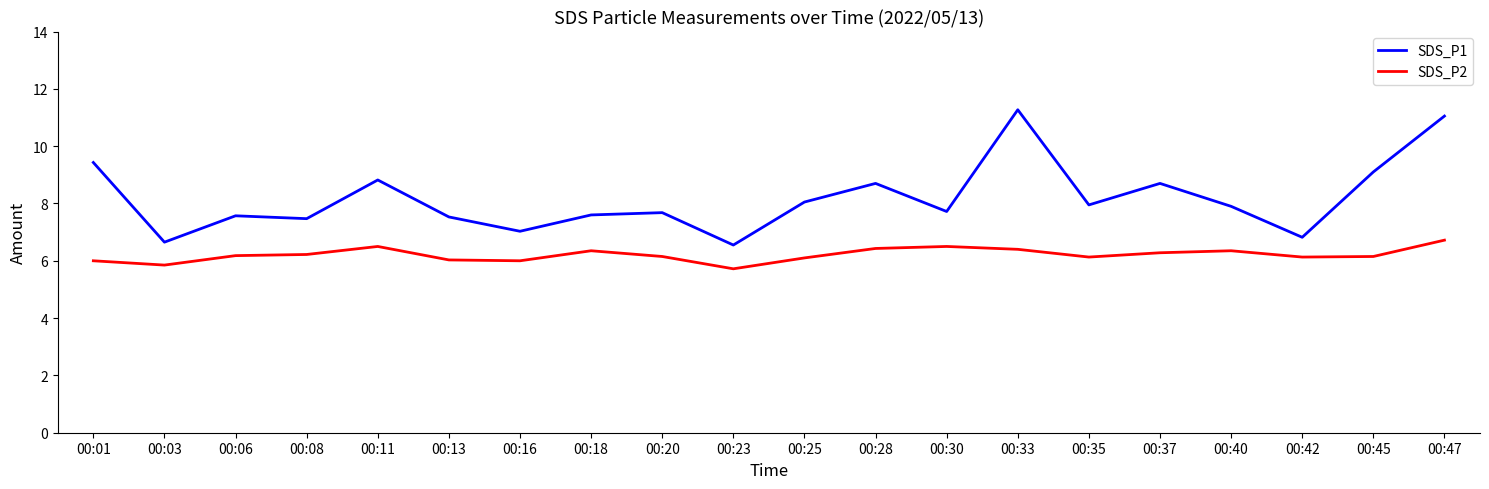

Rank the series by their maximum value, from lowest to highest.

SDS_P2, SDS_P1